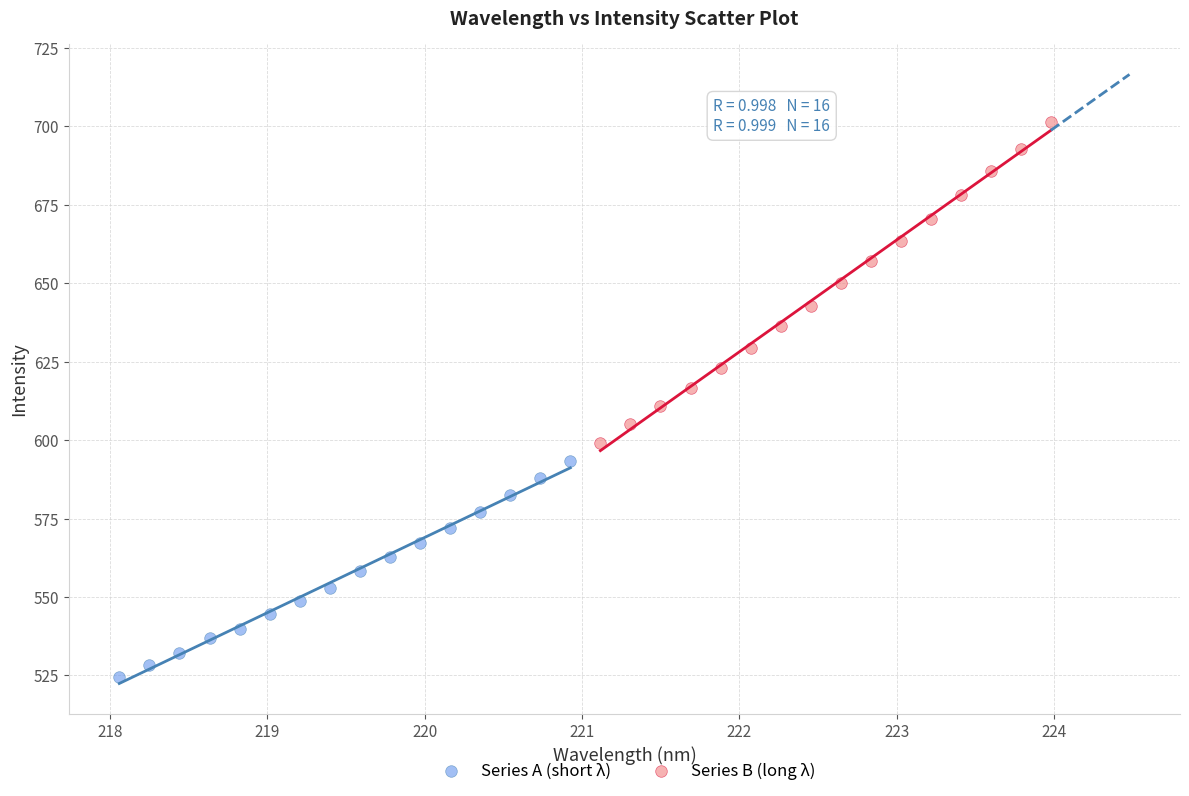

Which series has the widest spread of Y values?

Series B (long λ)